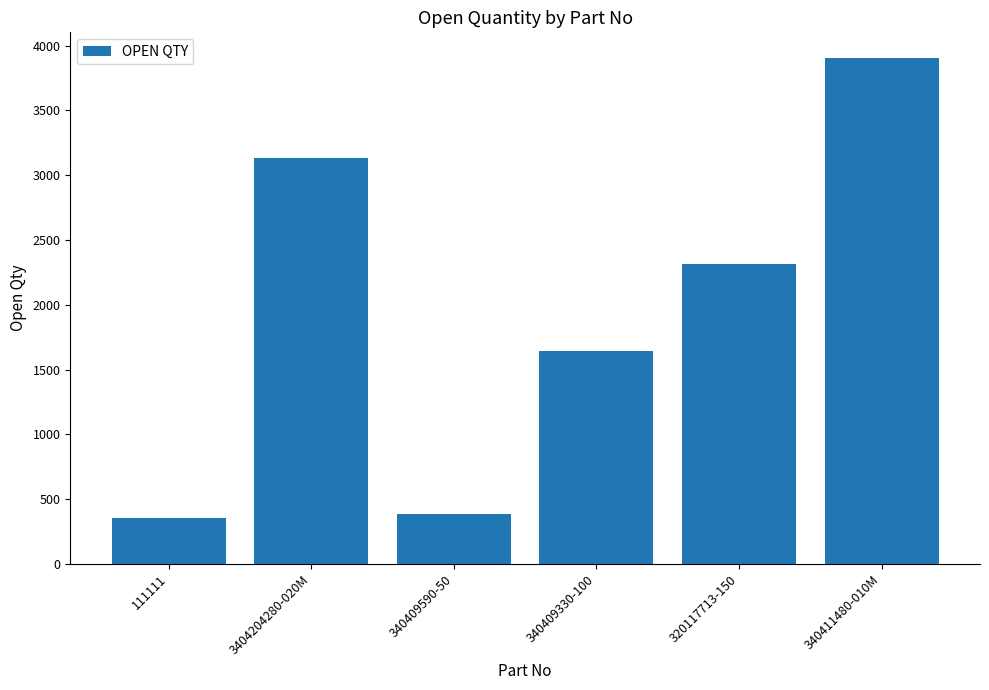

Count the number of categories in the chart.

6